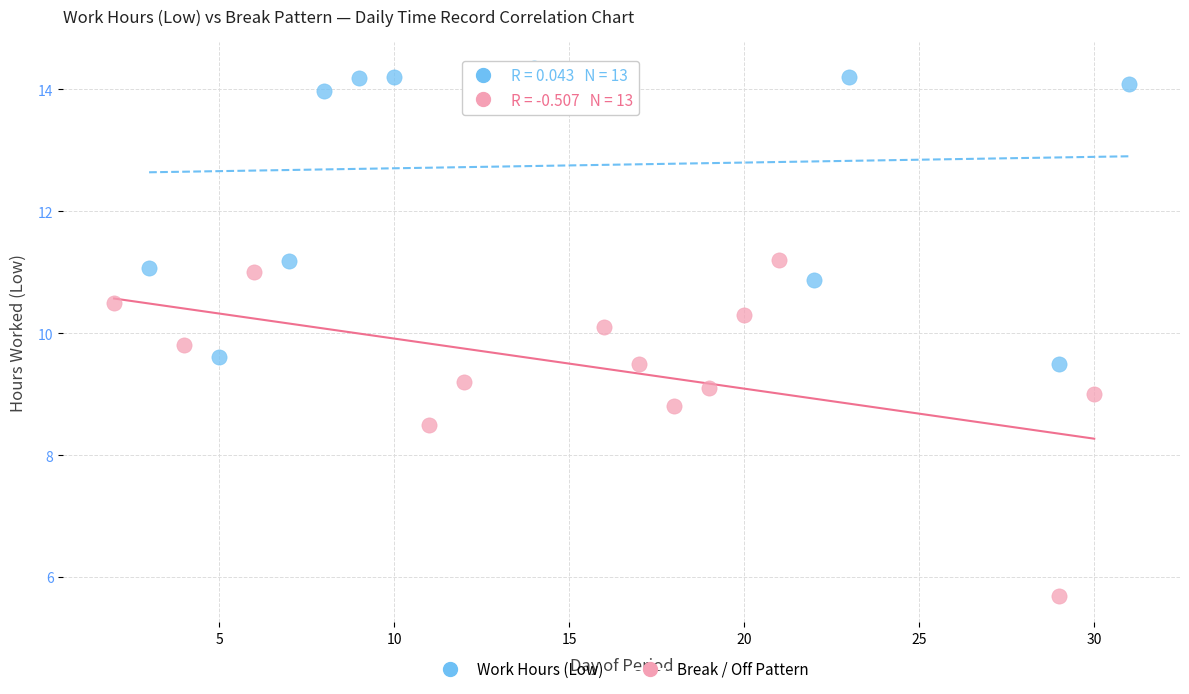

Which series contains the highest Y value?

Work Hours (Low)